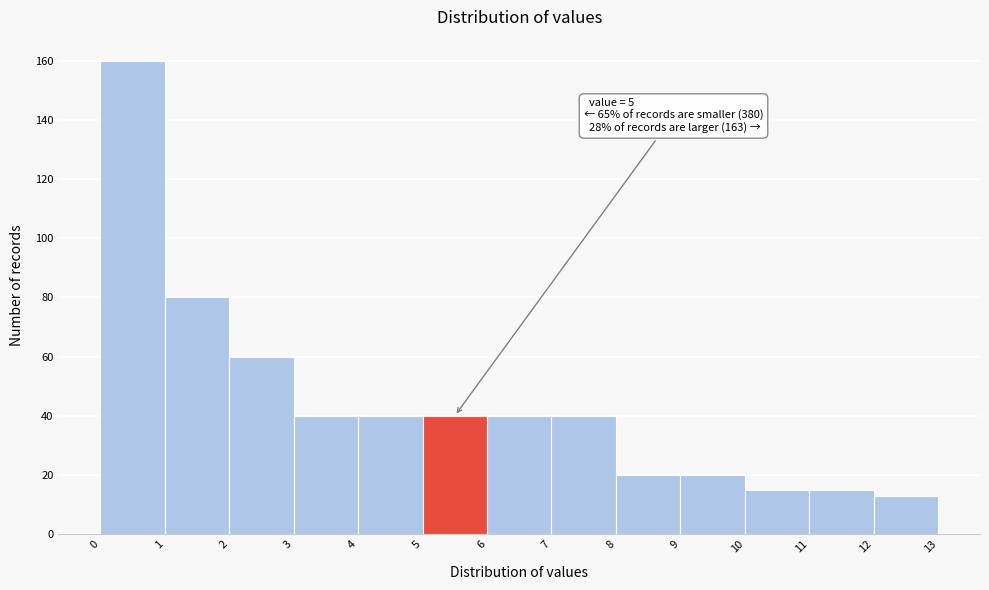

Which range on the x-axis has the tallest bar?

0 to 1